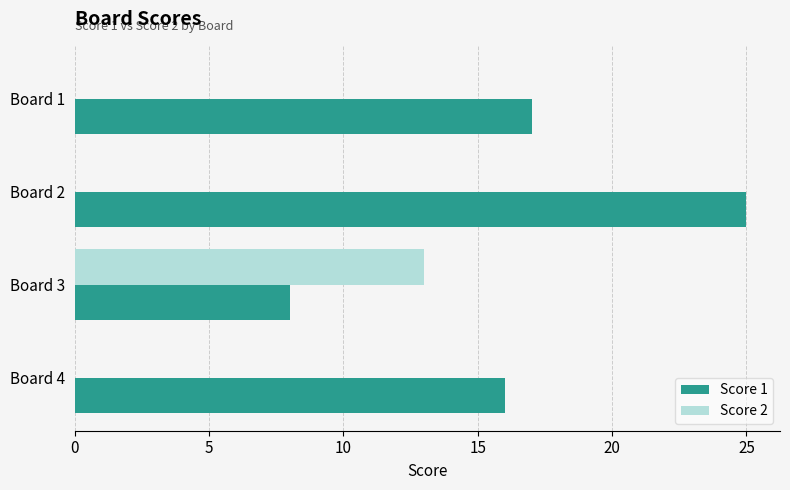

True or false: Score 2 has a value of 13 at Board 3.

True